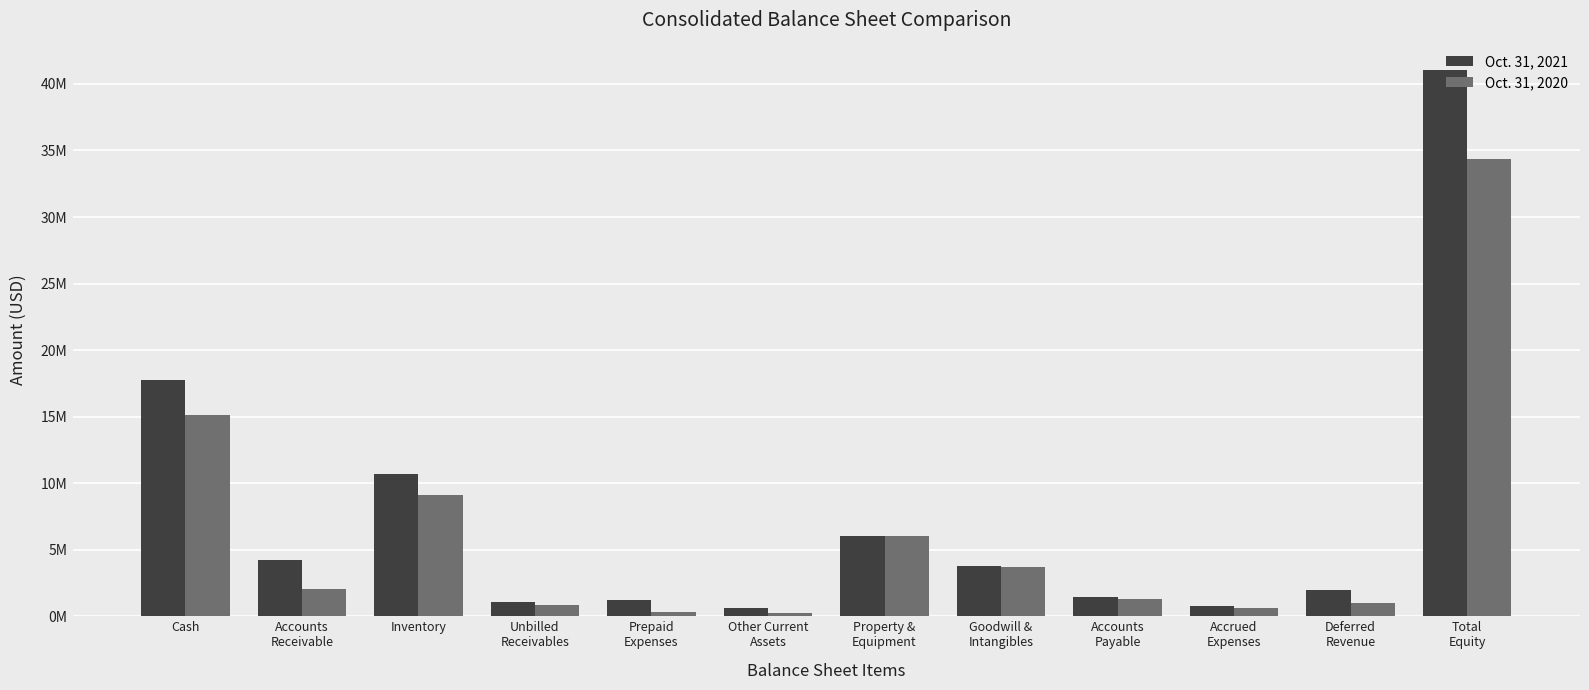

What is the label of the 12th bar from the right?

Cash